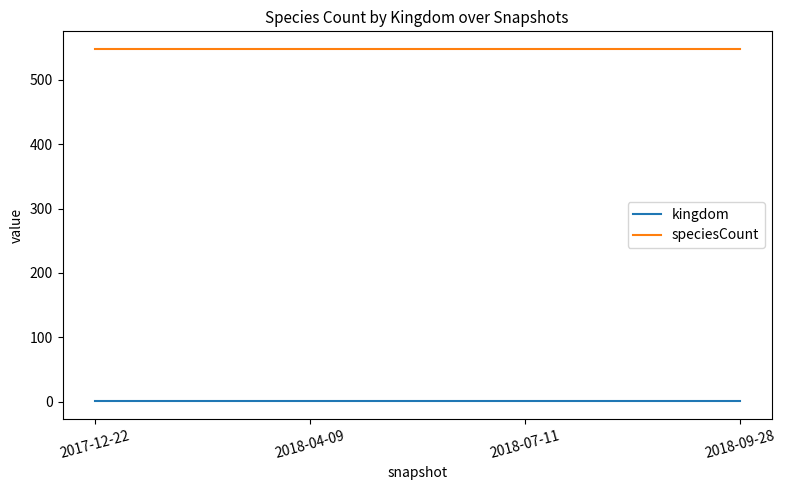

Which series has the largest total across all categories?

speciesCount